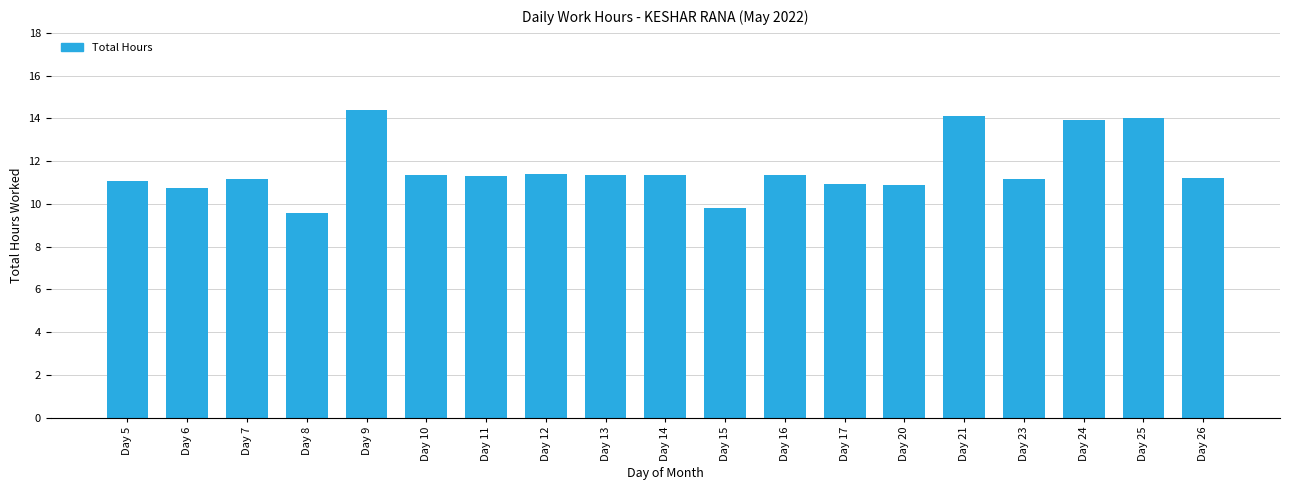

What is the sum of the values at Day 17 and Day 21?

25.1